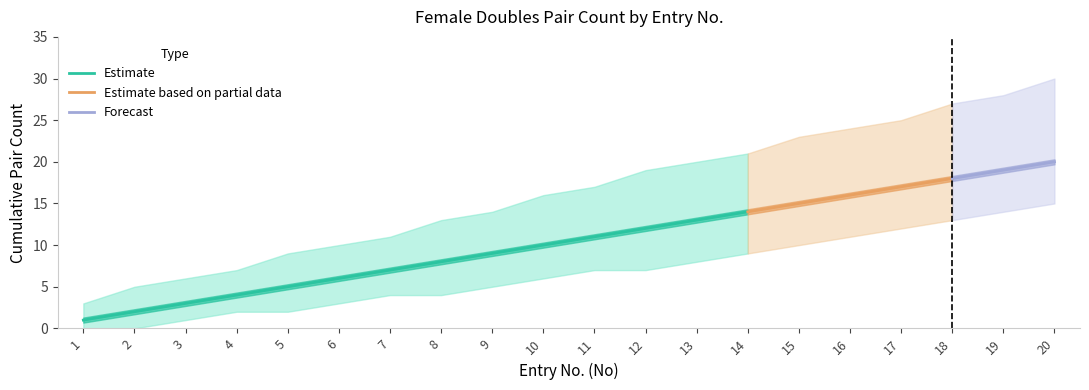

True or false: Female Doubles has more than 0 interior local peaks.

False